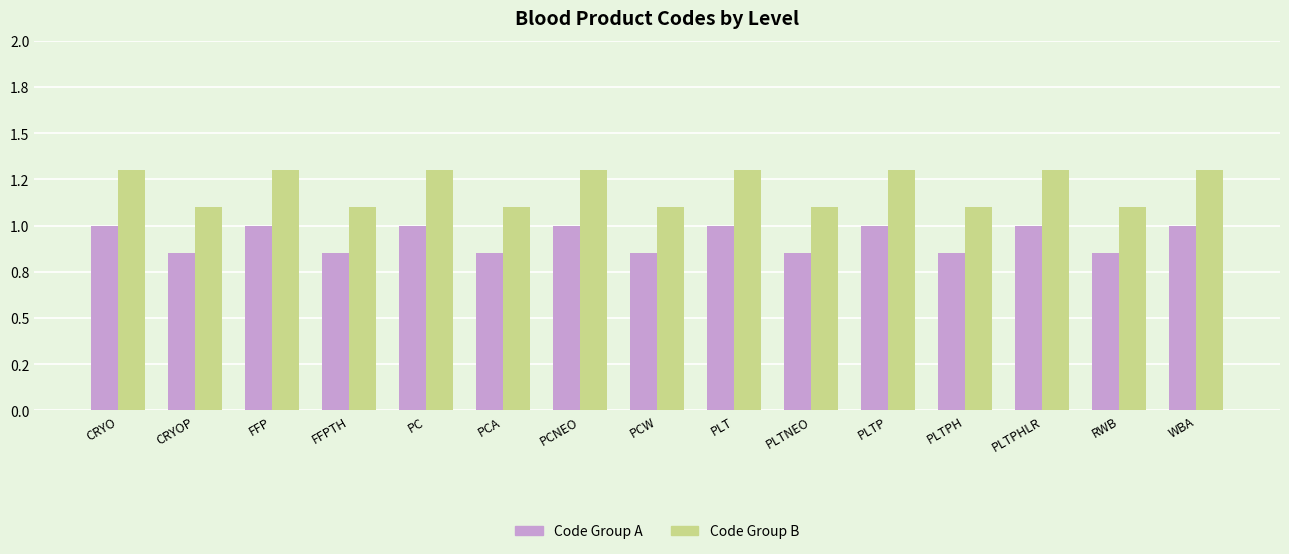

What are all the series names shown in the legend?

Code Group A, Code Group B